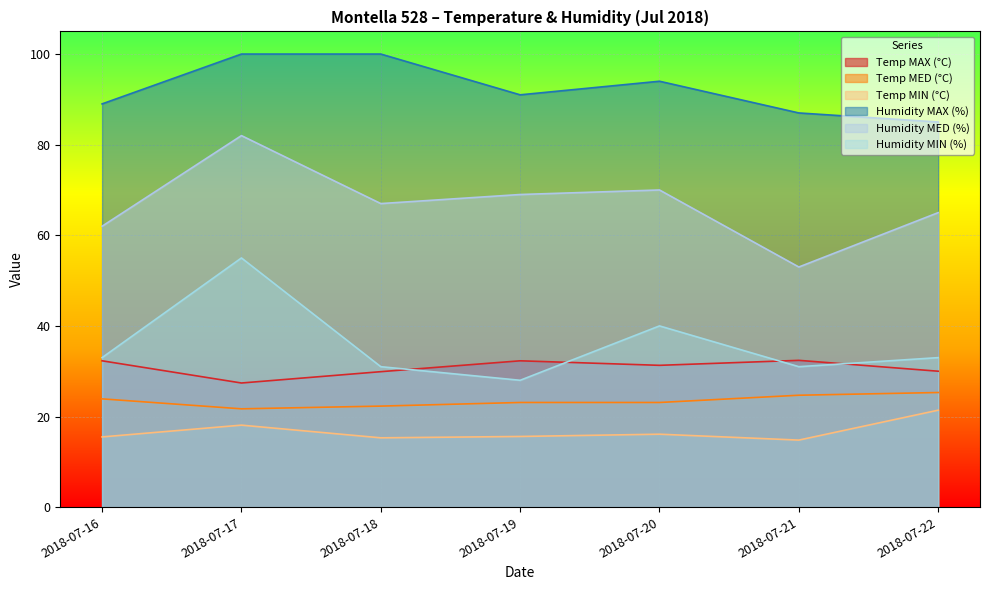

Reading right to left, transcribe all the data shown in this chart.

Temp MAX (°C): 30.0	32.4	31.3	32.3	29.9	27.4	32.3
Temp MED (°C): 25.3	24.7	23.1	23.1	22.3	21.7	23.9
Temp MIN (°C): 21.4	14.8	16.1	15.6	15.3	18.1	15.5
Humidity MAX (%): 85.0	87.0	94.0	91.0	100.0	100.0	89.0
Humidity MED (%): 65.0	53.0	70.0	69.0	67.0	82.0	62.0
Humidity MIN (%): 33.0	31.0	40.0	28.0	31.0	55.0	33.0